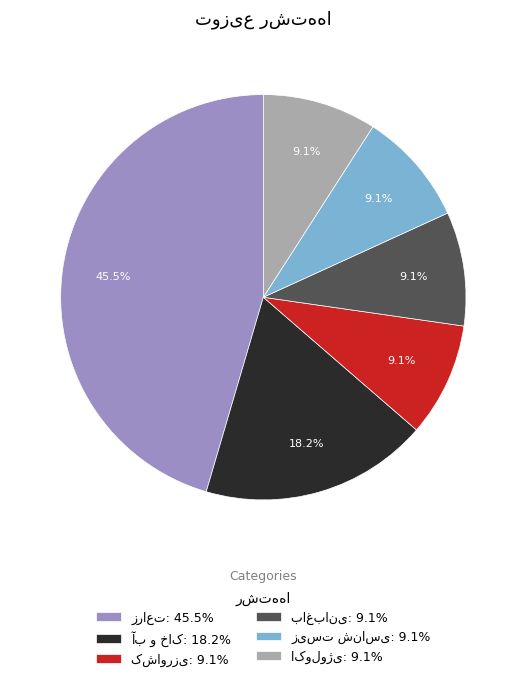

Count the number of slices in the pie.

6